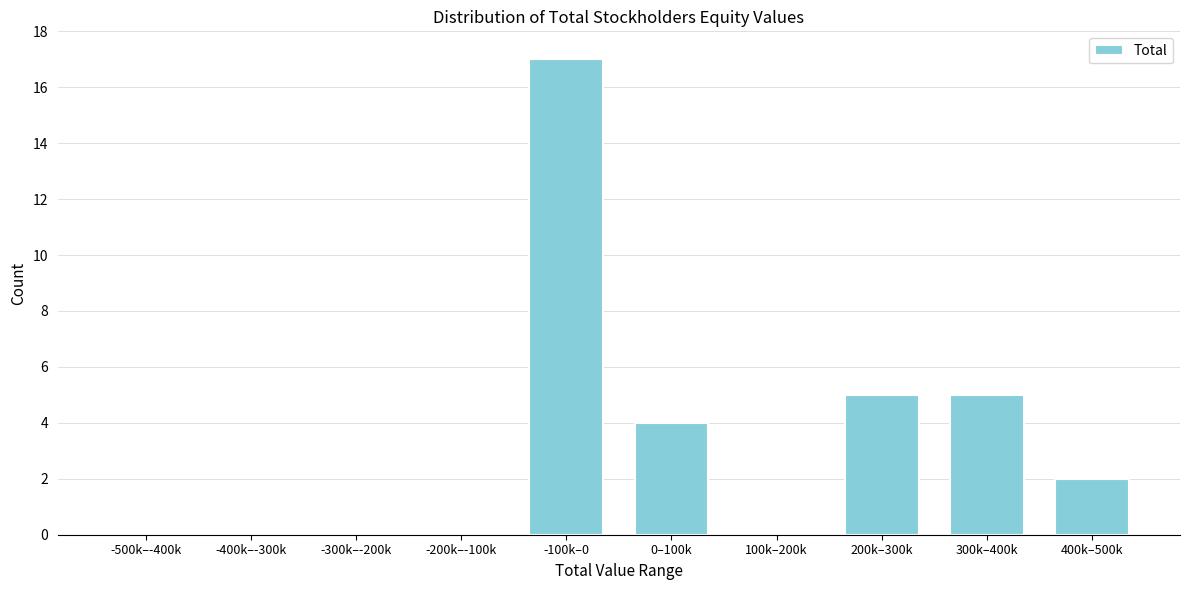

Reading left to right, list all the values displayed in this chart.

-500k–-400k=0	-400k–-300k=0	-300k–-200k=0	-200k–-100k=0	-100k–0=17	0–100k=4	100k–200k=0	200k–300k=5	300k–400k=5	400k–500k=2